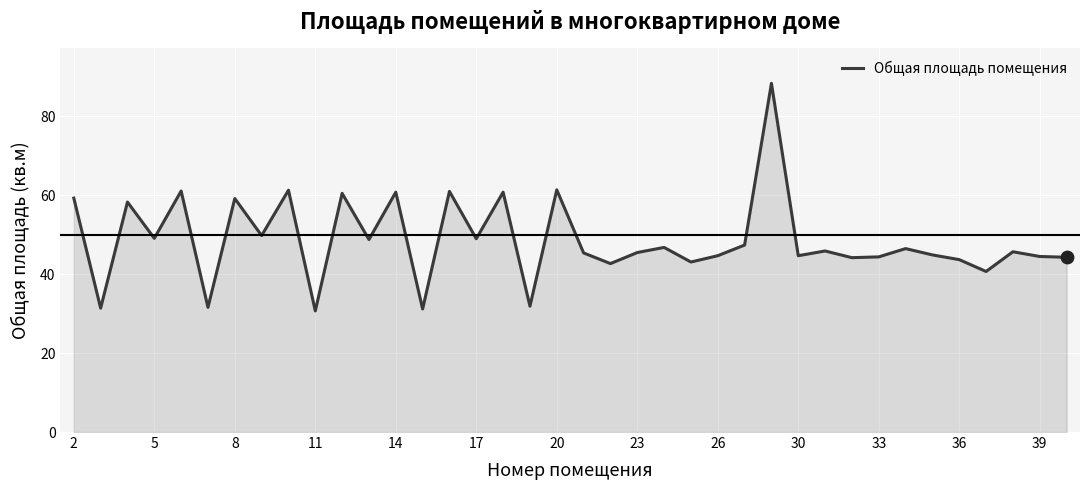

What is the greatest value displayed?

88.4